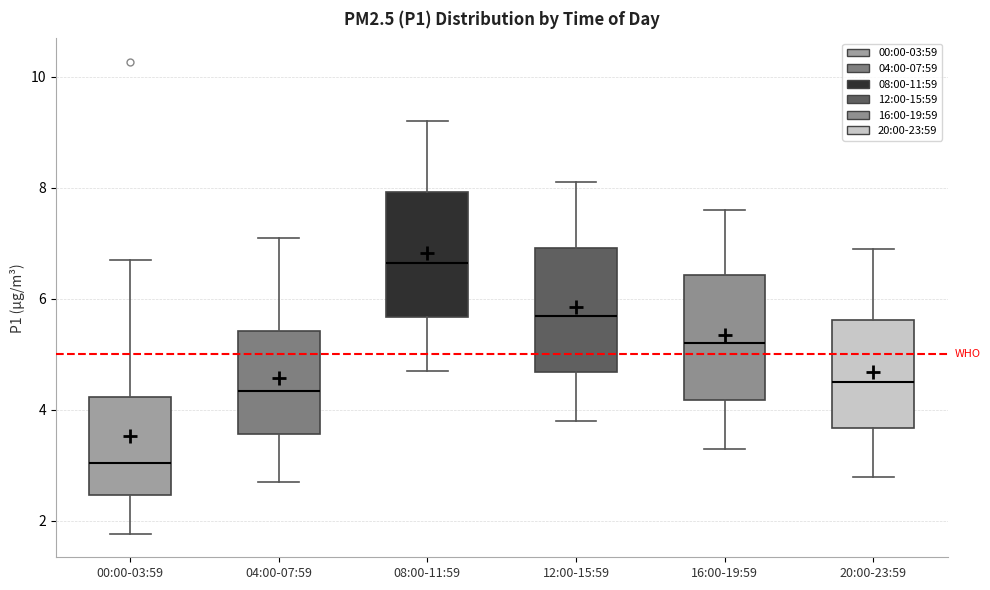

Reading left to right, transcribe this box plot: for each box, give where its median line is, the range the box spans, and where its two whiskers end, as read against the y-axis. The values are not printed on the chart, so give them approximately, as read against the axis.

00:00-03:59: median 3.0, box 2.4 to 4.2, whiskers 1.8 to 6.8
04:00-07:59: median 4.4, box 3.6 to 5.4, whiskers 2.8 to 7.2
08:00-11:59: median 6.6, box 5.6 to 8.0, whiskers 4.8 to 9.2
12:00-15:59: median 5.8, box 4.6 to 7.0, whiskers 3.8 to 8.2
16:00-19:59: median 5.2, box 4.2 to 6.4, whiskers 3.4 to 7.6
20:00-23:59: median 4.6, box 3.6 to 5.6, whiskers 2.8 to 7.0